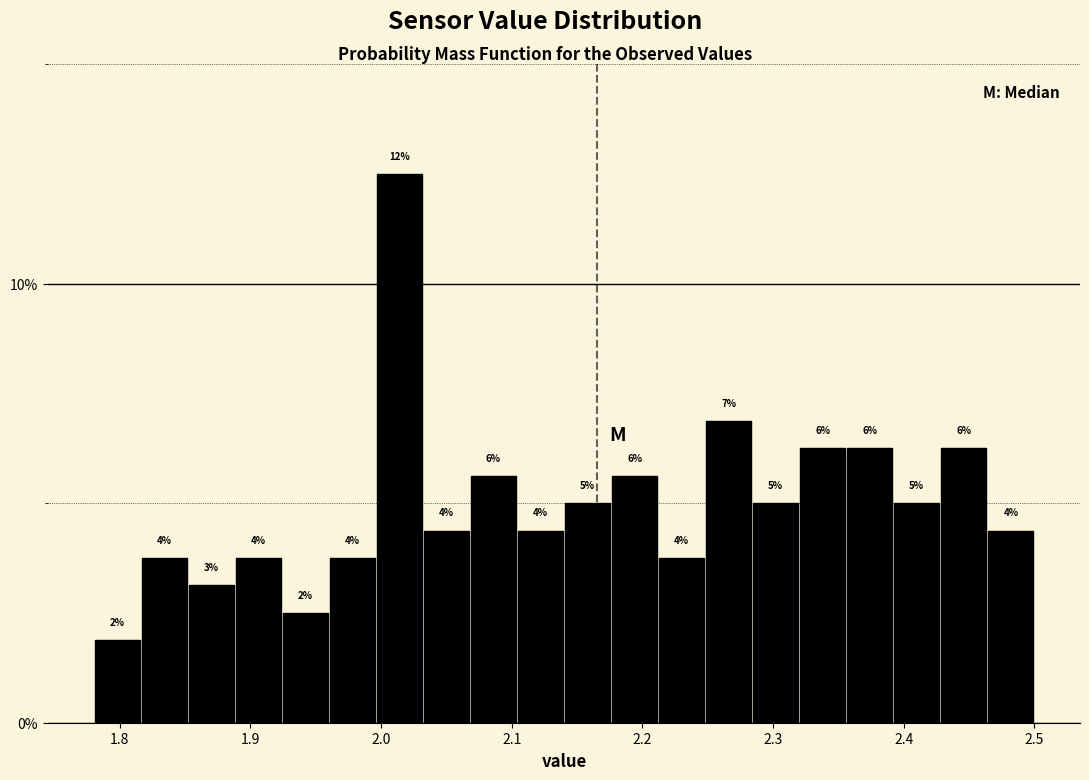

Read against the x-axis, roughly where is the centre of the tallest bar?

2.01